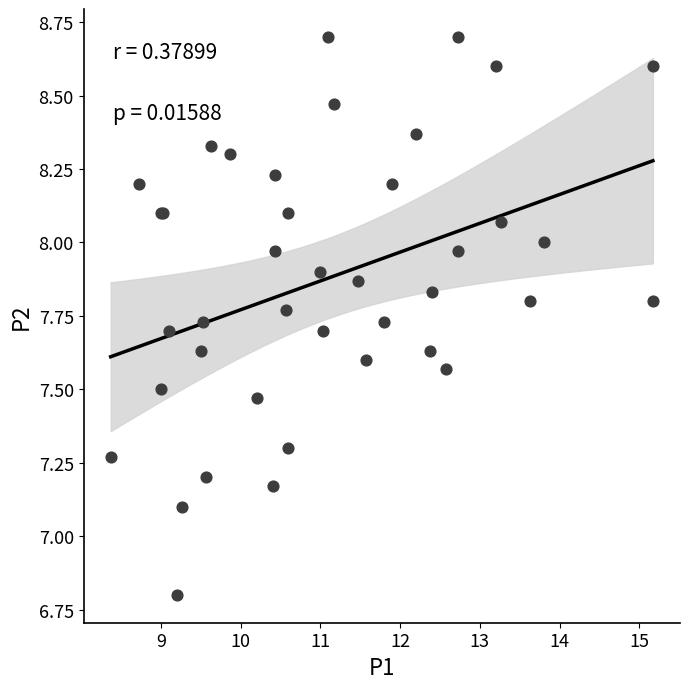

What Y value in the scatter plot is closest to 7?

7.1